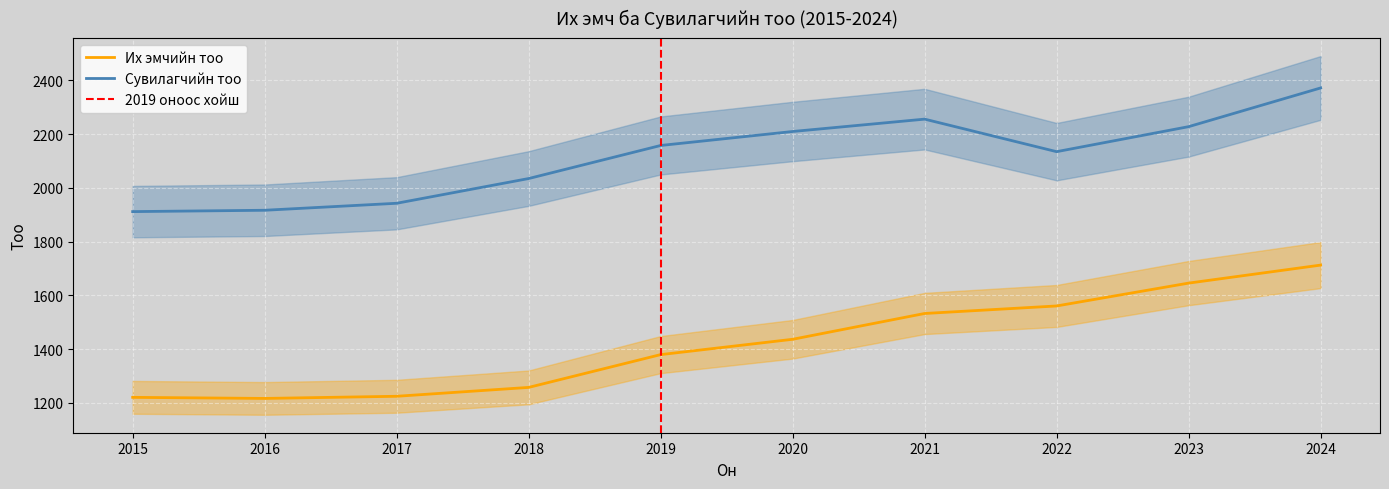

At how many categories does at least one series exceed 1518?

10